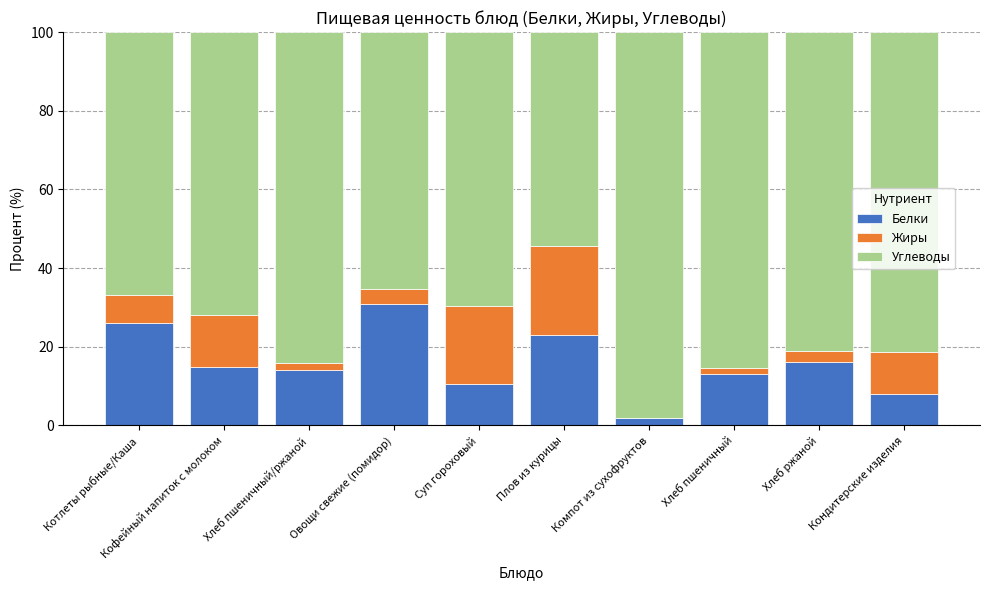

What is the total value across all series at Хлеб ржаной?

100.0